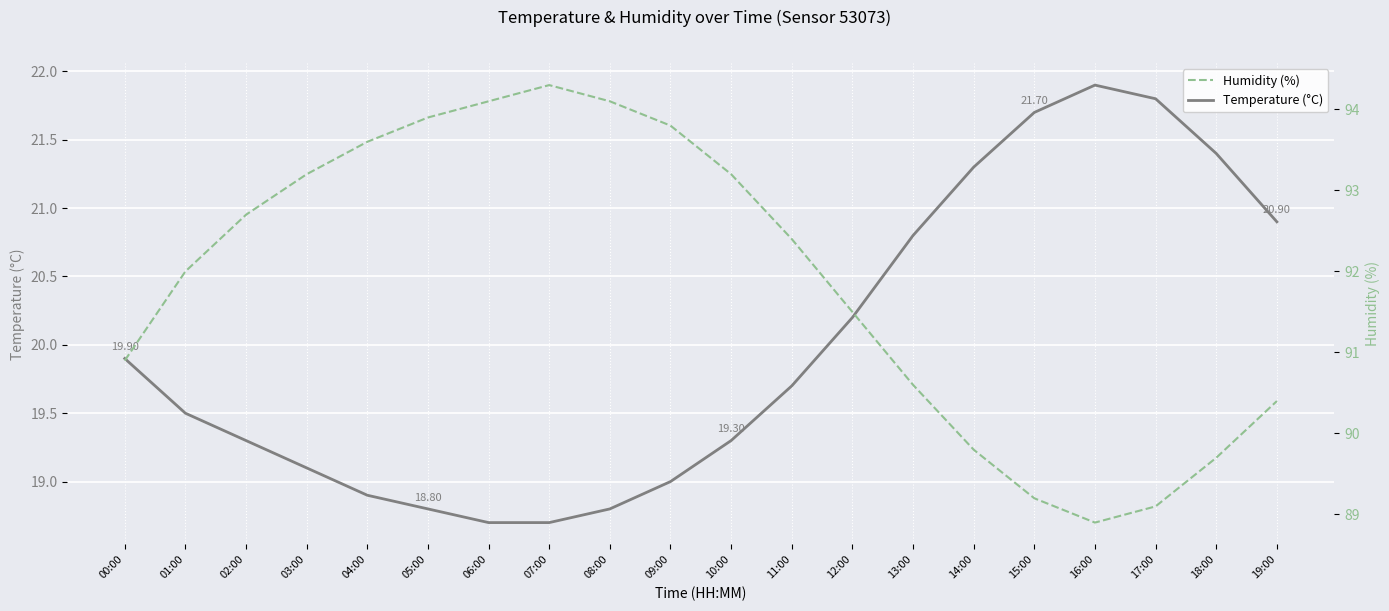

What is the sum of the Humidity (%) values at 14:00 and 07:00?

184.1